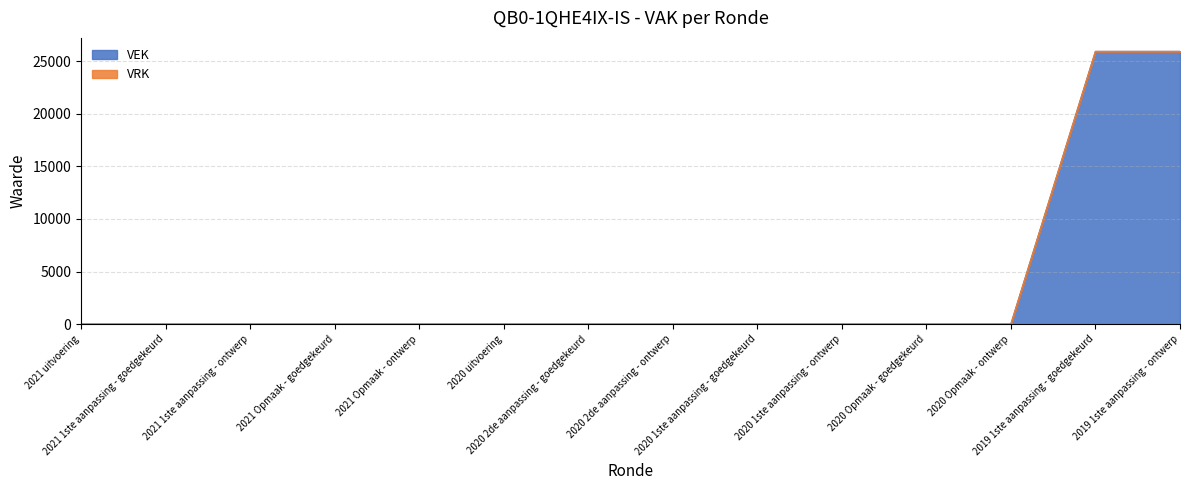

What is the difference between the second highest and second lowest values?

25920